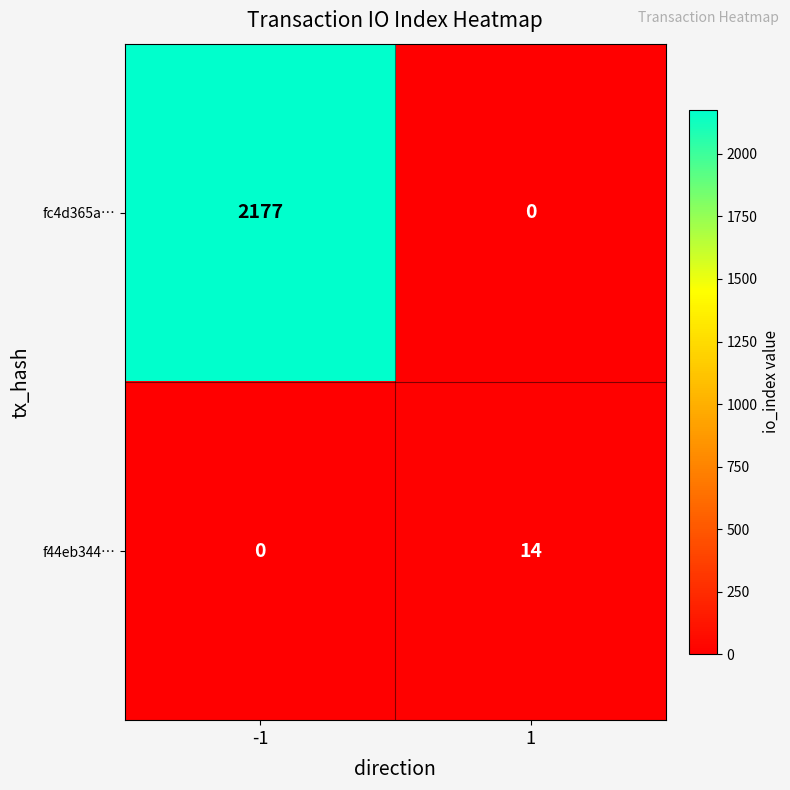

What is the sum of all fc4d365a… values?

2177